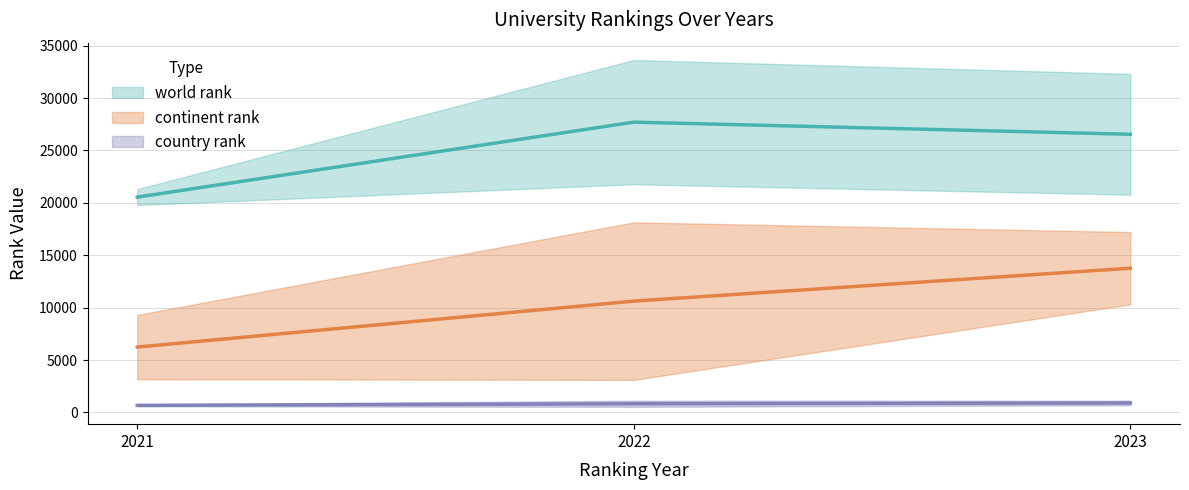

Reading left to right, extract all data points from this chart.

world rank: 2021-UNIRANKS=19785	2022-UNIRANKS=33627	2023-UNIRANKS=32302	2021-Webometrices=21306	2022-Webometrices=21771	2023-Webometrices=20779
continent rank: 2021-UNIRANKS=9307	2022-UNIRANKS=18140	2023-UNIRANKS=17215	2021-Webometrices=3177	2022-Webometrices=3107	2023-Webometrices=10312
country rank: 2021-UNIRANKS=771	2022-UNIRANKS=1126	2023-UNIRANKS=1126	2021-Webometrices=587	2022-Webometrices=539	2023-Webometrices=687